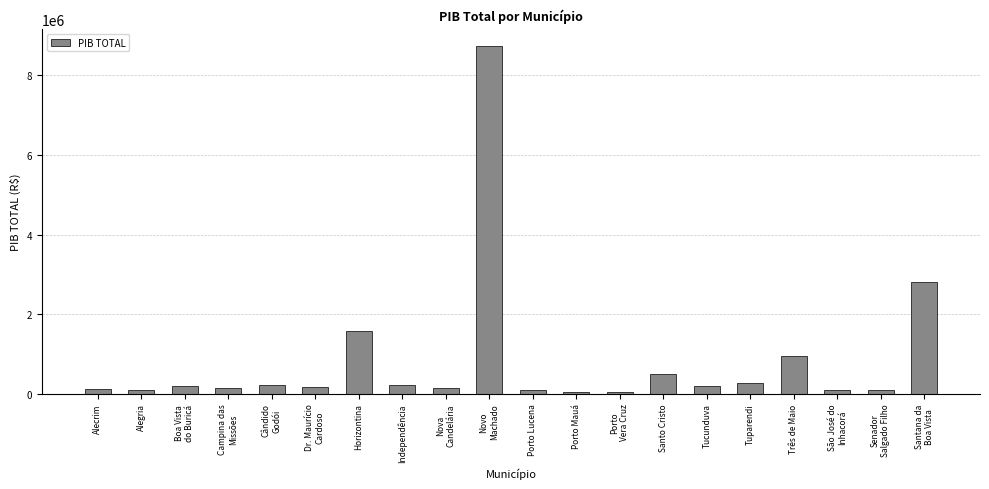

How many series are shown in this chart?

1